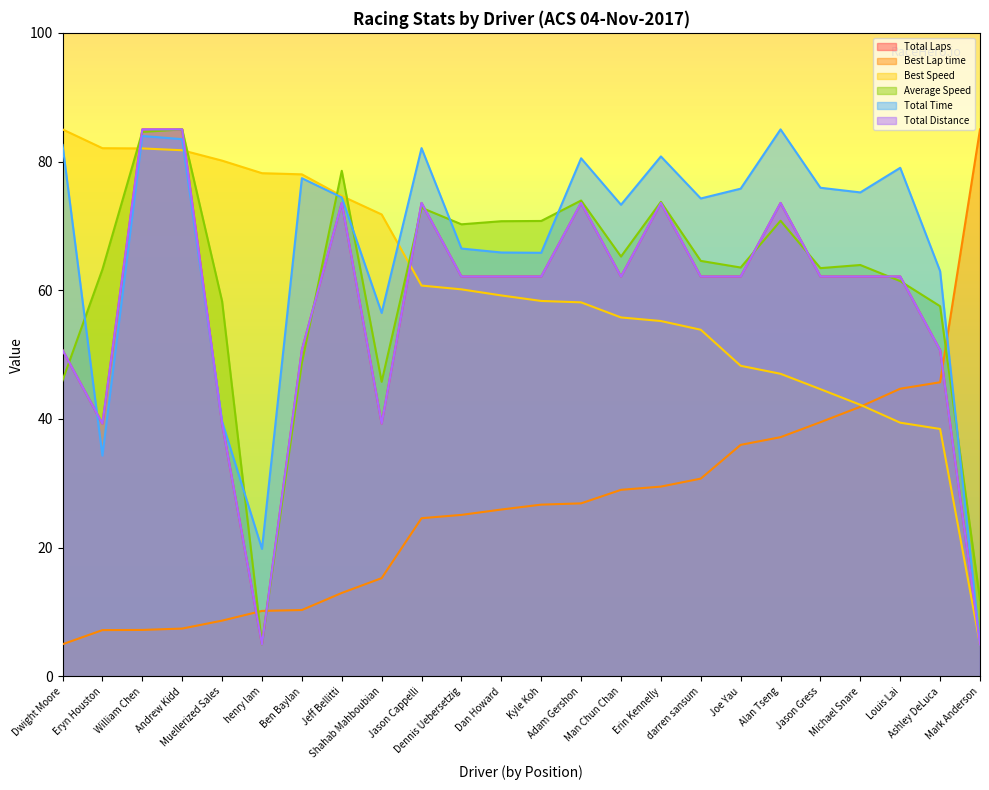

Reading right to left, what are all the values shown in this chart?

Total Laps: Mark Anderson=5.0	Ashley DeLuca=50.7	Louis Lai=62.1	Michael Snare=62.1	Jason Gress=62.1	Alan Tseng=73.6	Joe Yau=62.1	darren sansum=62.1	Erin Kennelly=73.6	Man Chun Chan=62.1	Adam Gershon=73.6	Kyle Koh=62.1	Dan Howard=62.1	Dennis Uebersetzig=62.1	Jason Cappelli=73.6	Shahab Mahboubian=39.3	Jeff Bellitti=73.6	Ben Baylan=50.7	henry lam=5.0	Muellerized Sales=39.3	Andrew Kidd=85.0	William Chen=85.0	Eryn Houston=39.3	Dwight Moore=50.7
Best Lap time: Mark Anderson=85.0	Ashley DeLuca=45.7	Louis Lai=44.7	Michael Snare=41.9	Jason Gress=39.5	Alan Tseng=37.2	Joe Yau=36.0	darren sansum=30.7	Erin Kennelly=29.5	Man Chun Chan=29.0	Adam Gershon=26.9	Kyle Koh=26.7	Dan Howard=25.9	Dennis Uebersetzig=25.1	Jason Cappelli=24.6	Shahab Mahboubian=15.3	Jeff Bellitti=13.0	Ben Baylan=10.3	henry lam=10.2	Muellerized Sales=8.7	Andrew Kidd=7.4	William Chen=7.2	Eryn Houston=7.2	Dwight Moore=5.0
Best Speed: Mark Anderson=5.0	Ashley DeLuca=38.5	Louis Lai=39.4	Michael Snare=42.2	Jason Gress=44.6	Alan Tseng=47.0	Joe Yau=48.3	darren sansum=53.9	Erin Kennelly=55.2	Man Chun Chan=55.8	Adam Gershon=58.1	Kyle Koh=58.3	Dan Howard=59.2	Dennis Uebersetzig=60.1	Jason Cappelli=60.7	Shahab Mahboubian=71.8	Jeff Bellitti=74.6	Ben Baylan=78.0	henry lam=78.2	Muellerized Sales=80.1	Andrew Kidd=81.8	William Chen=82.0	Eryn Houston=82.1	Dwight Moore=85.0
Average Speed: Mark Anderson=11.9	Ashley DeLuca=57.5	Louis Lai=61.4	Michael Snare=63.9	Jason Gress=63.4	Alan Tseng=70.8	Joe Yau=63.5	darren sansum=64.6	Erin Kennelly=73.7	Man Chun Chan=65.2	Adam Gershon=73.9	Kyle Koh=70.8	Dan Howard=70.7	Dennis Uebersetzig=70.3	Jason Cappelli=72.8	Shahab Mahboubian=45.8	Jeff Bellitti=78.6	Ben Baylan=48.7	henry lam=5.0	Muellerized Sales=58.3	Andrew Kidd=85.0	William Chen=84.6	Eryn Houston=63.2	Dwight Moore=46.0
Total Time: Mark Anderson=5.0	Ashley DeLuca=63.0	Louis Lai=79.0	Michael Snare=75.2	Jason Gress=75.9	Alan Tseng=85.0	Joe Yau=75.8	darren sansum=74.3	Erin Kennelly=80.8	Man Chun Chan=73.3	Adam Gershon=80.5	Kyle Koh=65.8	Dan Howard=65.9	Dennis Uebersetzig=66.5	Jason Cappelli=82.1	Shahab Mahboubian=56.5	Jeff Bellitti=74.4	Ben Baylan=77.4	henry lam=19.8	Muellerized Sales=39.6	Andrew Kidd=83.5	William Chen=84.0	Eryn Houston=34.3	Dwight Moore=82.6
Total Distance: Mark Anderson=5.0	Ashley DeLuca=50.7	Louis Lai=62.1	Michael Snare=62.1	Jason Gress=62.1	Alan Tseng=73.6	Joe Yau=62.1	darren sansum=62.1	Erin Kennelly=73.6	Man Chun Chan=62.1	Adam Gershon=73.6	Kyle Koh=62.1	Dan Howard=62.1	Dennis Uebersetzig=62.1	Jason Cappelli=73.6	Shahab Mahboubian=39.3	Jeff Bellitti=73.6	Ben Baylan=50.7	henry lam=5.0	Muellerized Sales=39.3	Andrew Kidd=85.0	William Chen=85.0	Eryn Houston=39.3	Dwight Moore=50.7